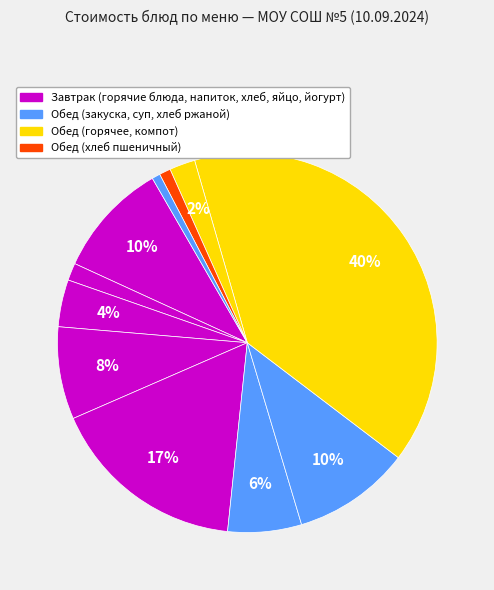

How many slices are in this pie chart?

11